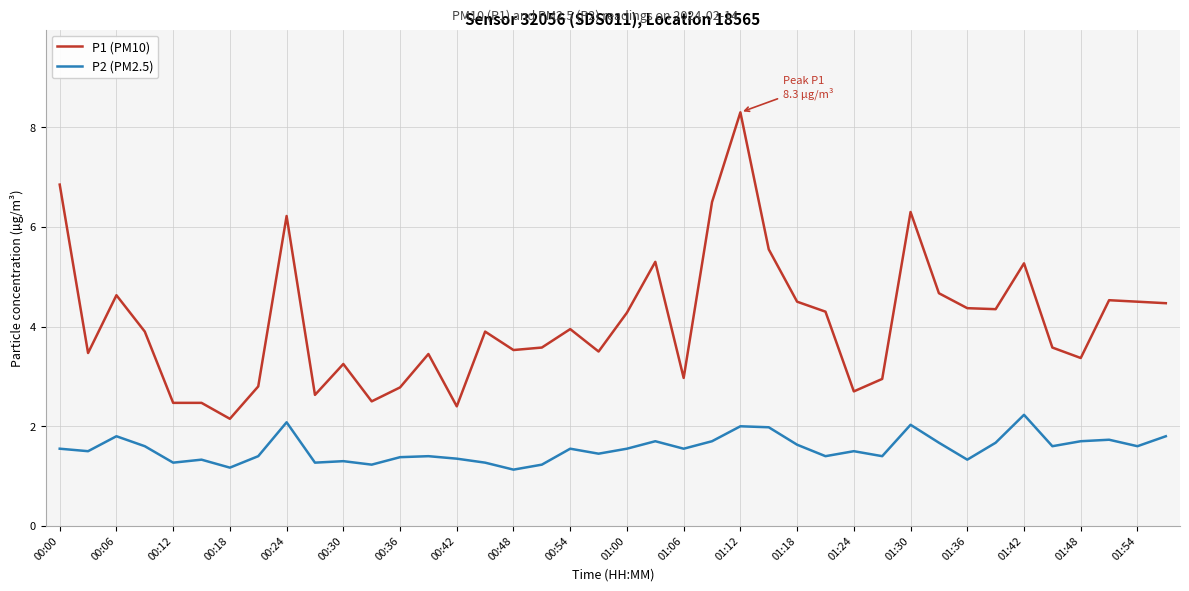

Rank the series by their maximum value, from lowest to highest.

P2 (PM2.5), P1 (PM10)